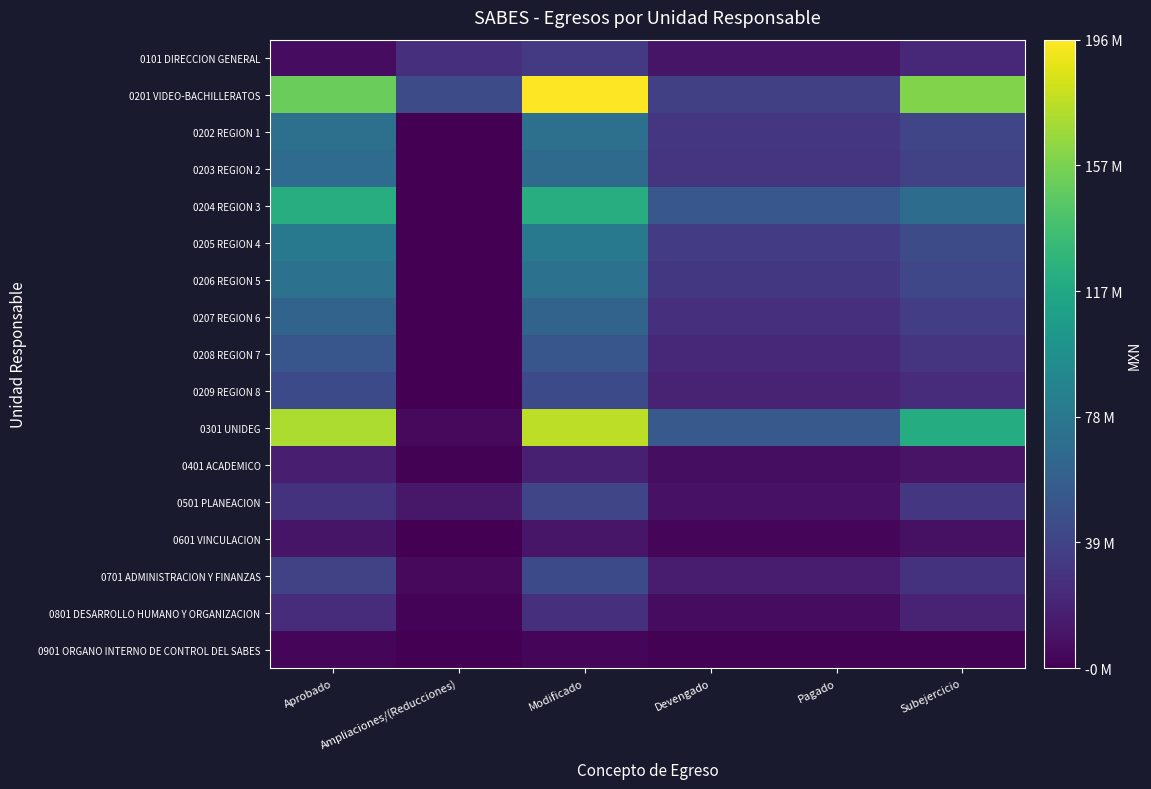

Reading left to right, list all the values displayed in this chart.

0101 DIRECCION GENERAL: Aprobado=6279828.7	Ampliaciones/(Reducciones)=26914540.0	Modificado=33194368.7	Devengado=11108722.1	Pagado=11108722.1	Subejercicio=22085646.5
0201 VIDEO-BACHILLERATOS: Aprobado=151139679.9	Ampliaciones/(Reducciones)=44545736.4	Modificado=195685416.3	Devengado=36997191.2	Pagado=36997191.2	Subejercicio=158688225.1
0202 REGION 1: Aprobado=72183108.5	Ampliaciones/(Reducciones)=-185241.5	Modificado=71997867.0	Devengado=31148338.6	Pagado=31148338.6	Subejercicio=40849528.4
0203 REGION 2: Aprobado=67990926.8	Ampliaciones/(Reducciones)=-167992.9	Modificado=67822933.9	Devengado=29416883.4	Pagado=29416883.4	Subejercicio=38406050.5
0204 REGION 3: Aprobado=122116086.7	Ampliaciones/(Reducciones)=-57826.5	Modificado=122058260.3	Devengado=53129491.2	Pagado=53129491.2	Subejercicio=68928769.1
0205 REGION 4: Aprobado=79246778.4	Ampliaciones/(Reducciones)=-180991.0	Modificado=79065787.4	Devengado=34294355.8	Pagado=34294355.8	Subejercicio=44771431.6
0206 REGION 5: Aprobado=73180353.9	Ampliaciones/(Reducciones)=-179062.7	Modificado=73001291.2	Devengado=31811516.2	Pagado=31811516.2	Subejercicio=41189775.0
0207 REGION 6: Aprobado=62526839.2	Ampliaciones/(Reducciones)=-95646.8	Modificado=62431192.4	Devengado=27161291.0	Pagado=27161291.0	Subejercicio=35269901.4
0208 REGION 7: Aprobado=52261729.4	Ampliaciones/(Reducciones)=-142127.2	Modificado=52119602.2	Devengado=22601537.1	Pagado=22601537.1	Subejercicio=29518065.1
0209 REGION 8: Aprobado=44105470.0	Ampliaciones/(Reducciones)=-91155.9	Modificado=44014314.1	Devengado=19033757.0	Pagado=19033757.0	Subejercicio=24980557.1
0301 UNIDEG: Aprobado=171672987.1	Ampliaciones/(Reducciones)=4615274.2	Modificado=176288261.3	Devengado=54831826.0	Pagado=54831826.0	Subejercicio=121456435.2
0401 ACADEMICO: Aprobado=16624076.7	Ampliaciones/(Reducciones)=707039.9	Modificado=17331116.6	Devengado=7095782.8	Pagado=7095782.8	Subejercicio=10235333.8
0501 PLANEACION: Aprobado=28289016.6	Ampliaciones/(Reducciones)=12366668.2	Modificado=40655684.8	Devengado=9726992.3	Pagado=9726992.3	Subejercicio=30928692.5
0601 VINCULACION: Aprobado=11064917.7	Ampliaciones/(Reducciones)=333662.1	Modificado=11398579.8	Devengado=3081746.2	Pagado=3081746.2	Subejercicio=8316833.6
0701 ADMINISTRACION Y FINANZAS: Aprobado=38784601.3	Ampliaciones/(Reducciones)=5044022.6	Modificado=43828623.9	Devengado=15455900.4	Pagado=15455900.4	Subejercicio=28372723.5
0801 DESARROLLO HUMANO Y ORGANIZACION: Aprobado=24510089.7	Ampliaciones/(Reducciones)=1579189.4	Modificado=26089279.1	Devengado=6400891.0	Pagado=6400891.0	Subejercicio=19688388.1
0901 ORGANO INTERNO DE CONTROL DEL SABES: Aprobado=2283580.6	Ampliaciones/(Reducciones)=0.0	Modificado=2283580.6	Devengado=996204.7	Pagado=996204.7	Subejercicio=1287375.9